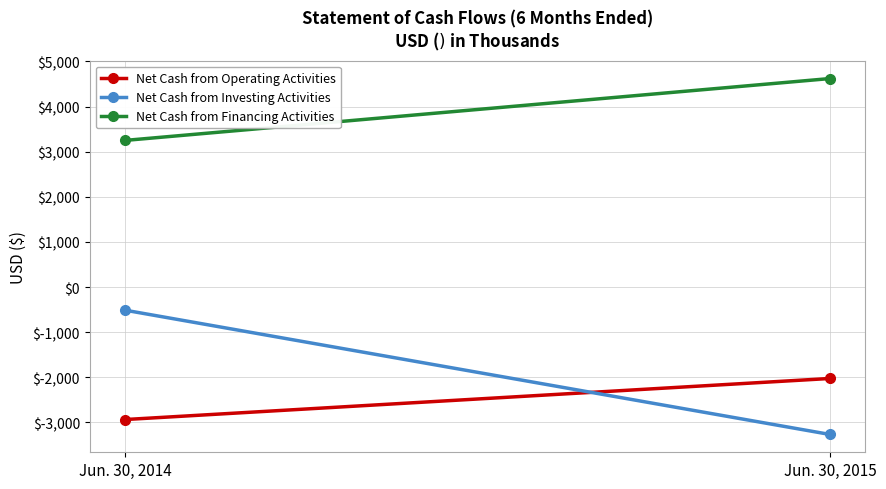

What is the sum of the Net Cash from Financing Activities values at Jun. 30, 2015 and Jun. 30, 2014?

7872